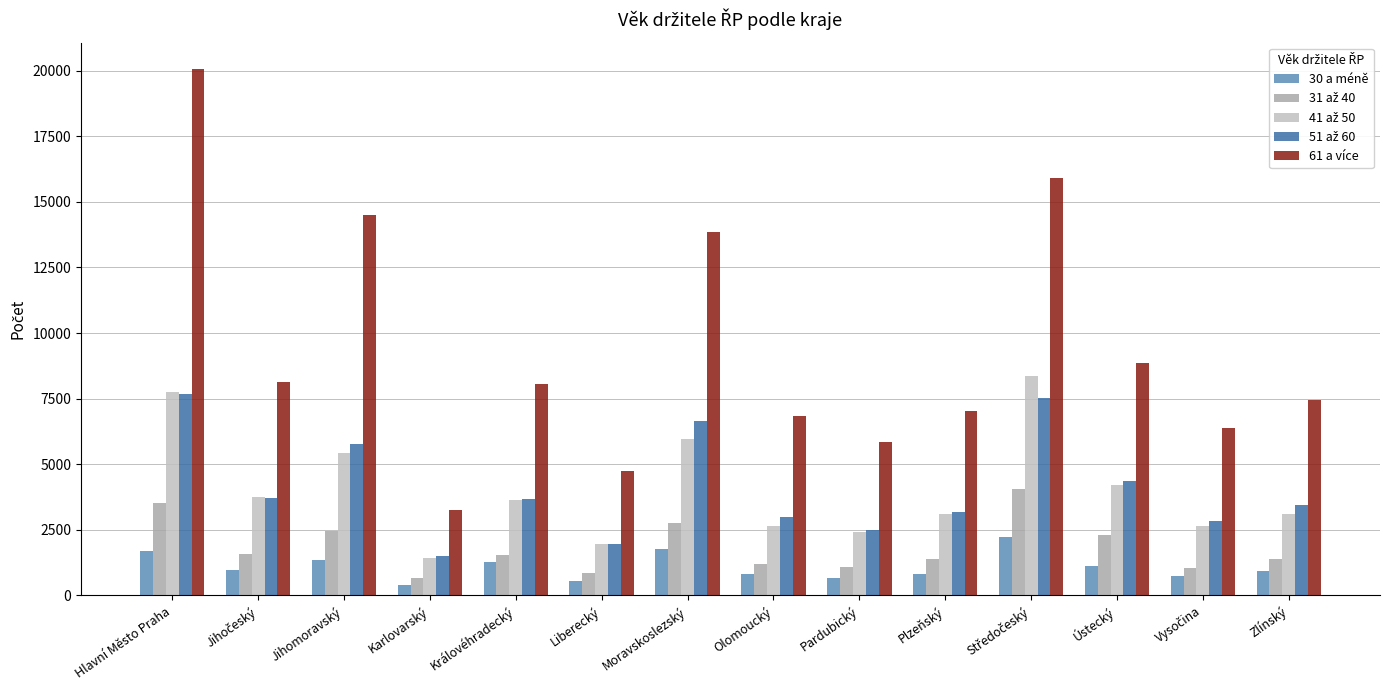

What is the difference between the maximum and minimum values in the 61 a více series?

16808